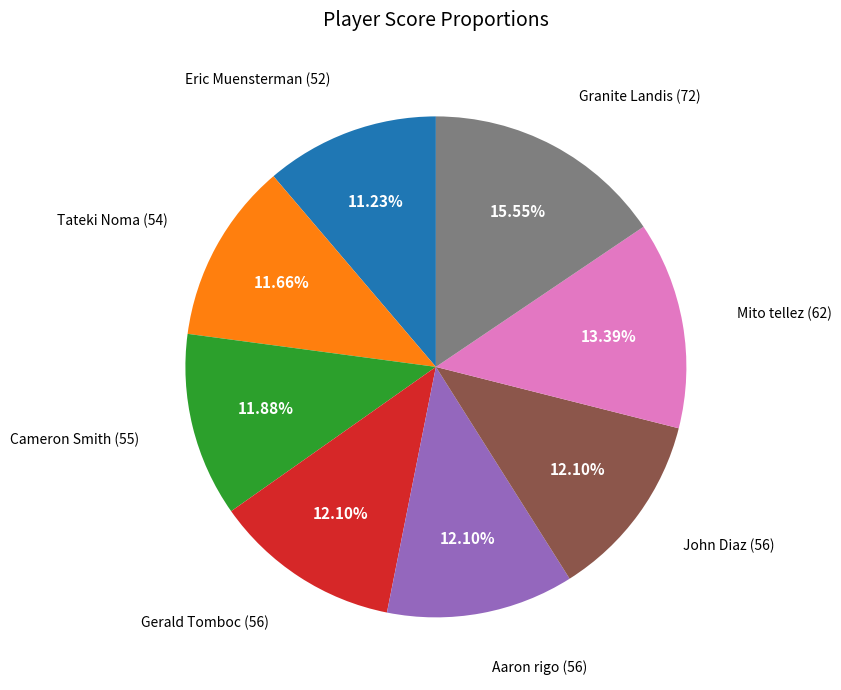

Count the number of slices in the pie.

8